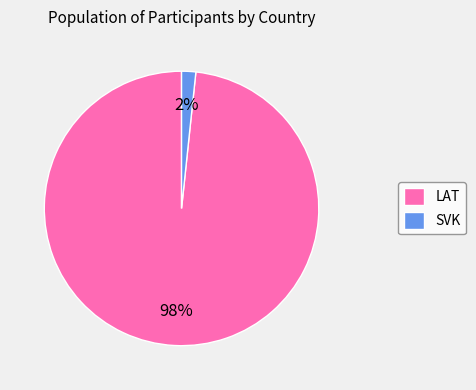

Which slice is the smallest?

SVK